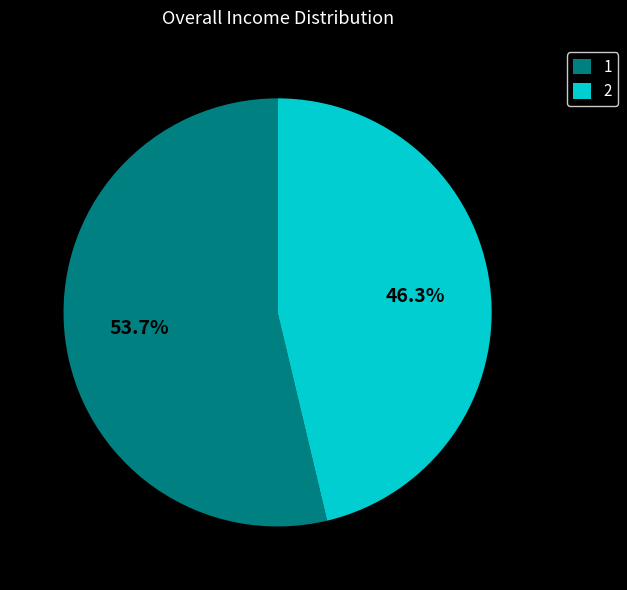

To the nearest percent, what is the difference between the 1 and 2 slice percentages?

7%